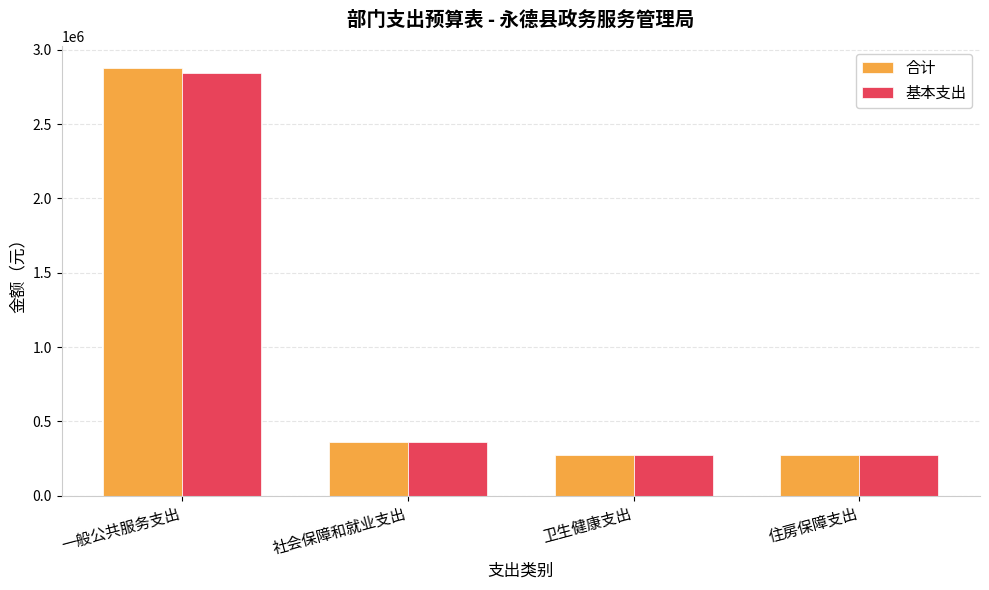

The value of 合计 at 社会保障和就业支出 is 246778.2. True or false?

False